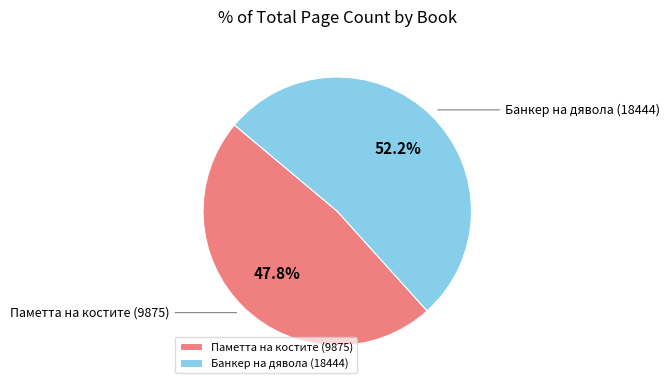

Between Паметта на костите (9875) and Банкер на дявола (18444), which is larger?

Банкер на дявола (18444)